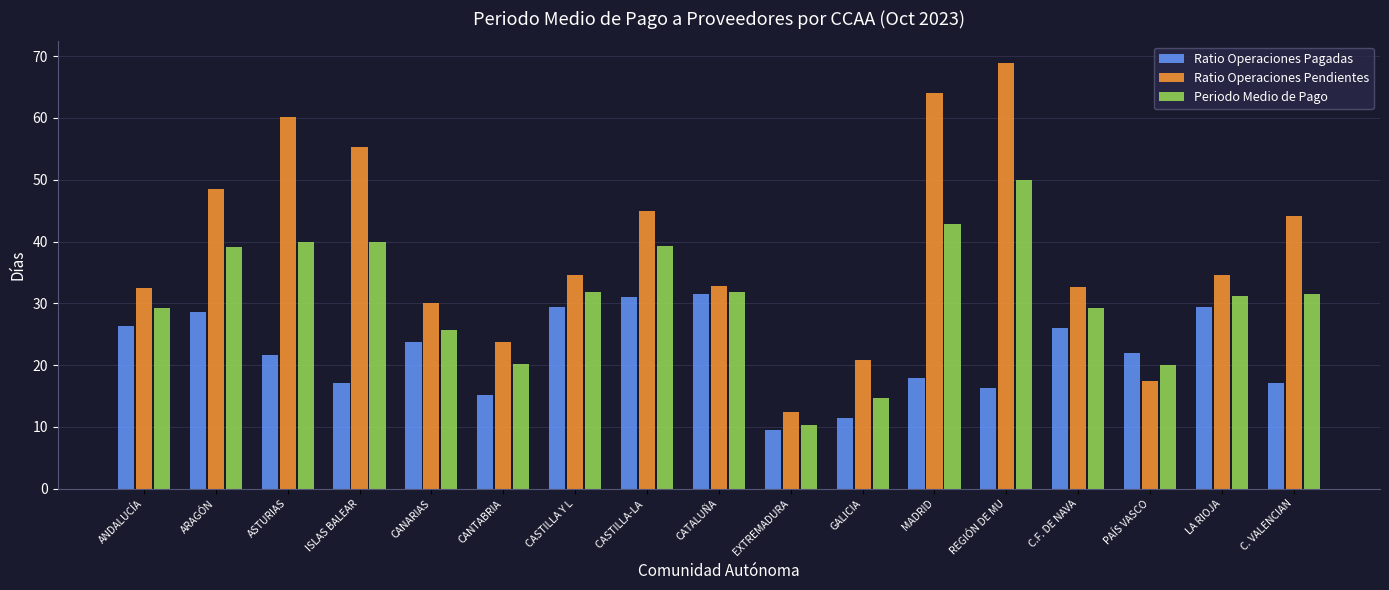

The value of Periodo Medio de Pago at CASTILLA-LA  is 39.3. True or false?

True